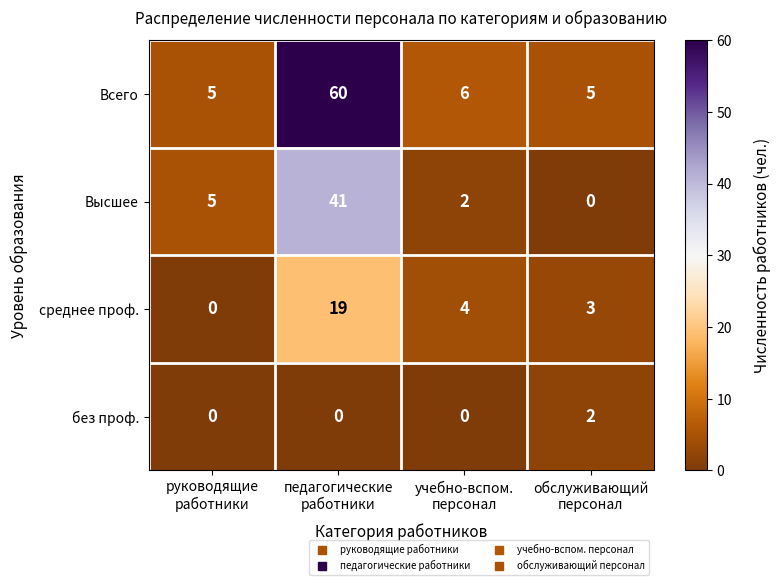

How many data points in без проф. are above 0?

1